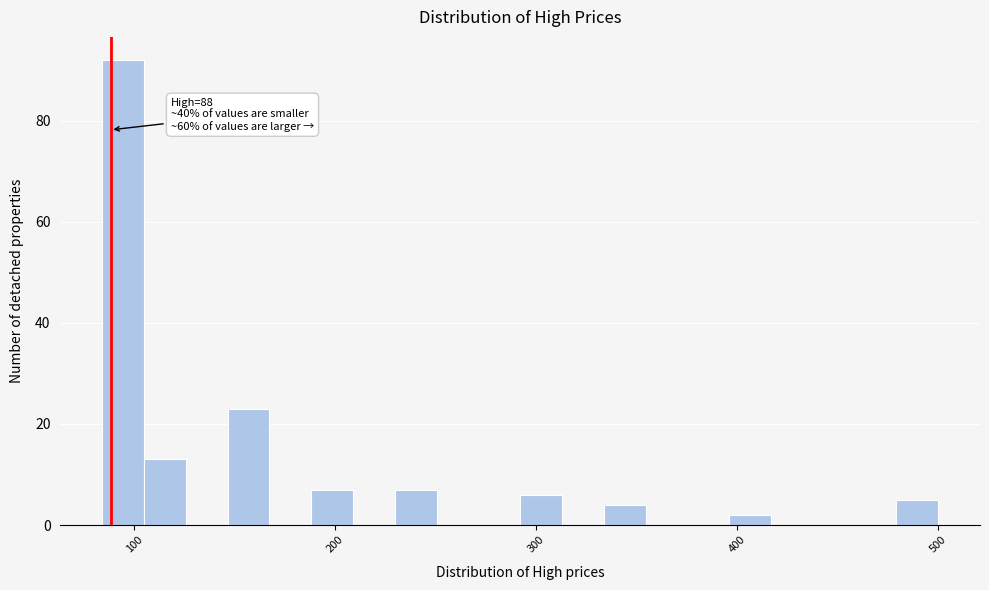

Read against the x-axis, roughly where is the centre of the tallest bar?

90